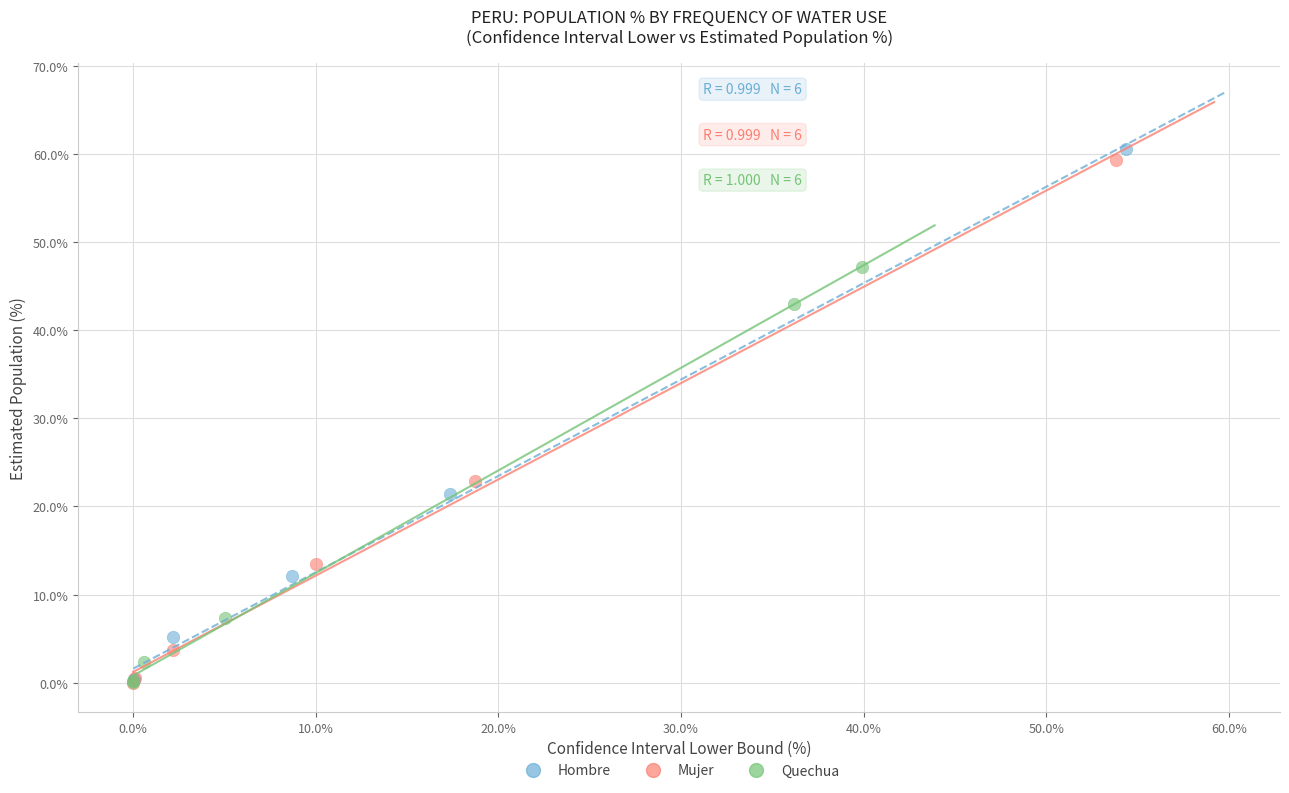

Which series has the widest spread of Y values?

Hombre